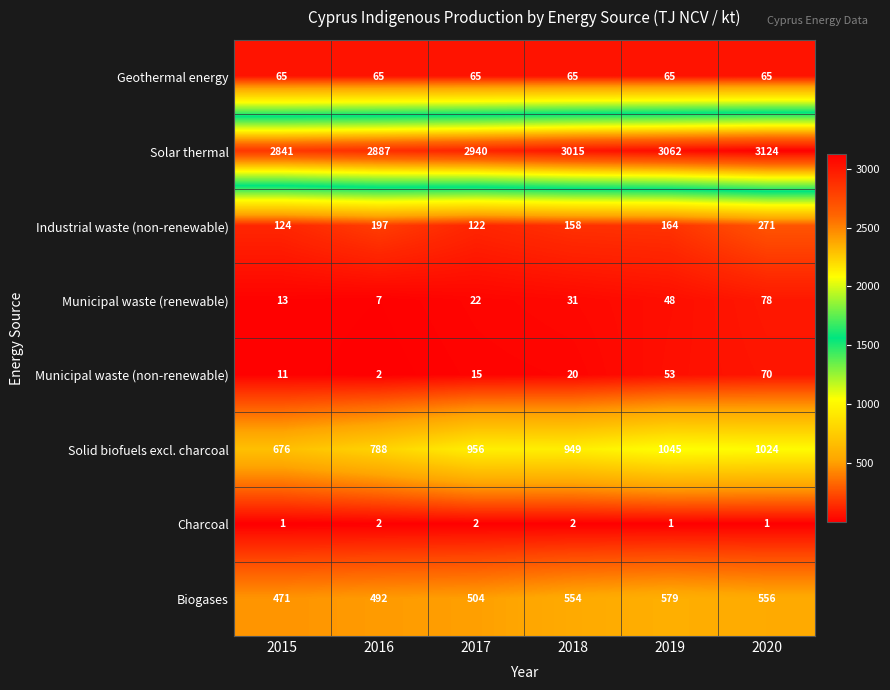

Is the value of Biogases at 2018 greater than the value of Solar thermal at 2020?

No